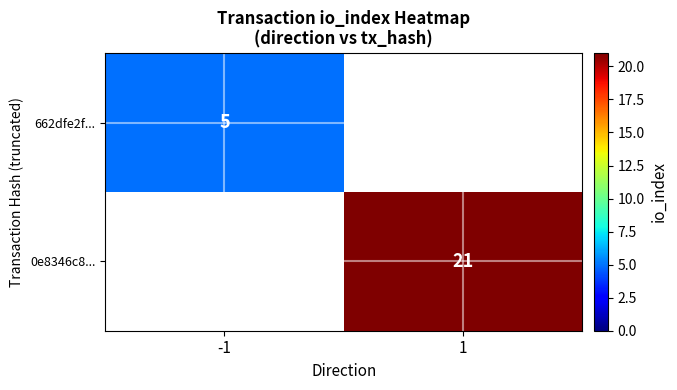

The 662dfe2f... series shows 3 at -1. True or false?

False